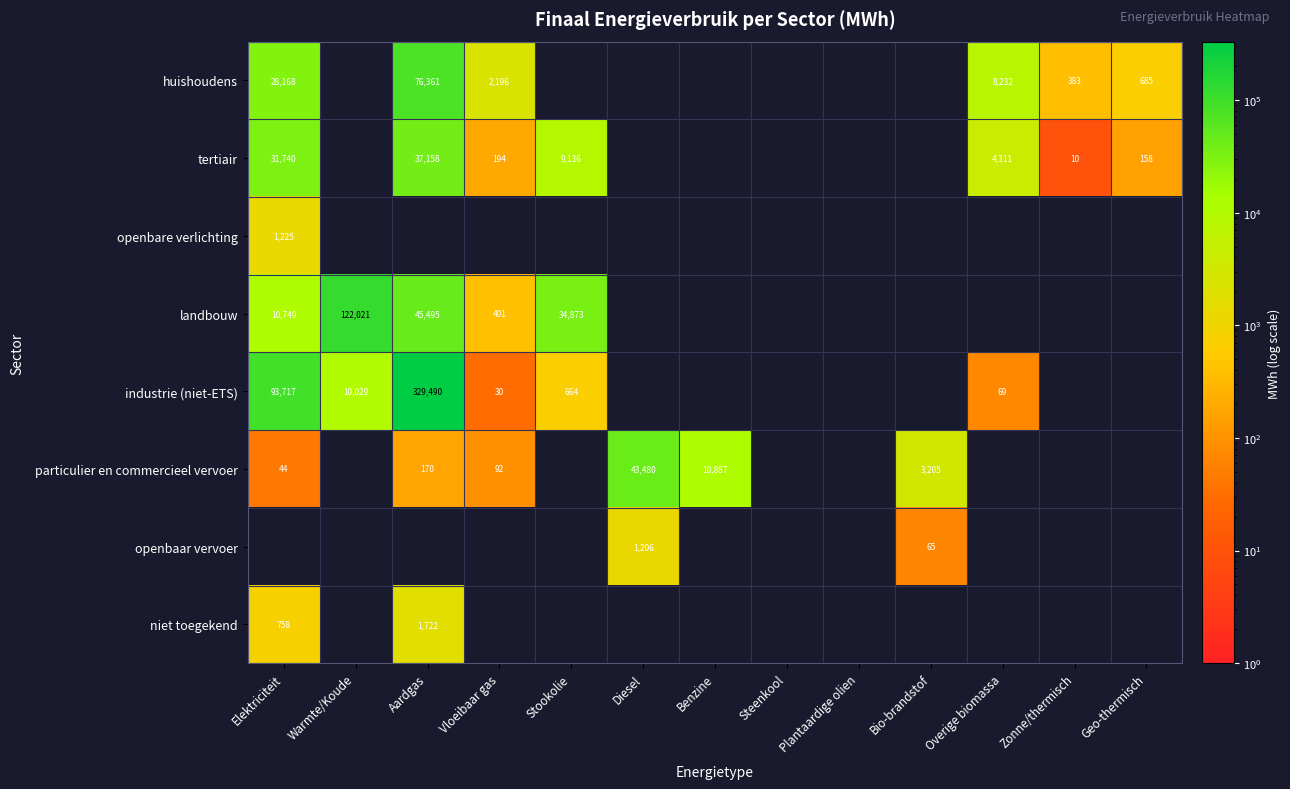

True or false: particulier en commercieel vervoer has a value of 266 at Aardgas.

False